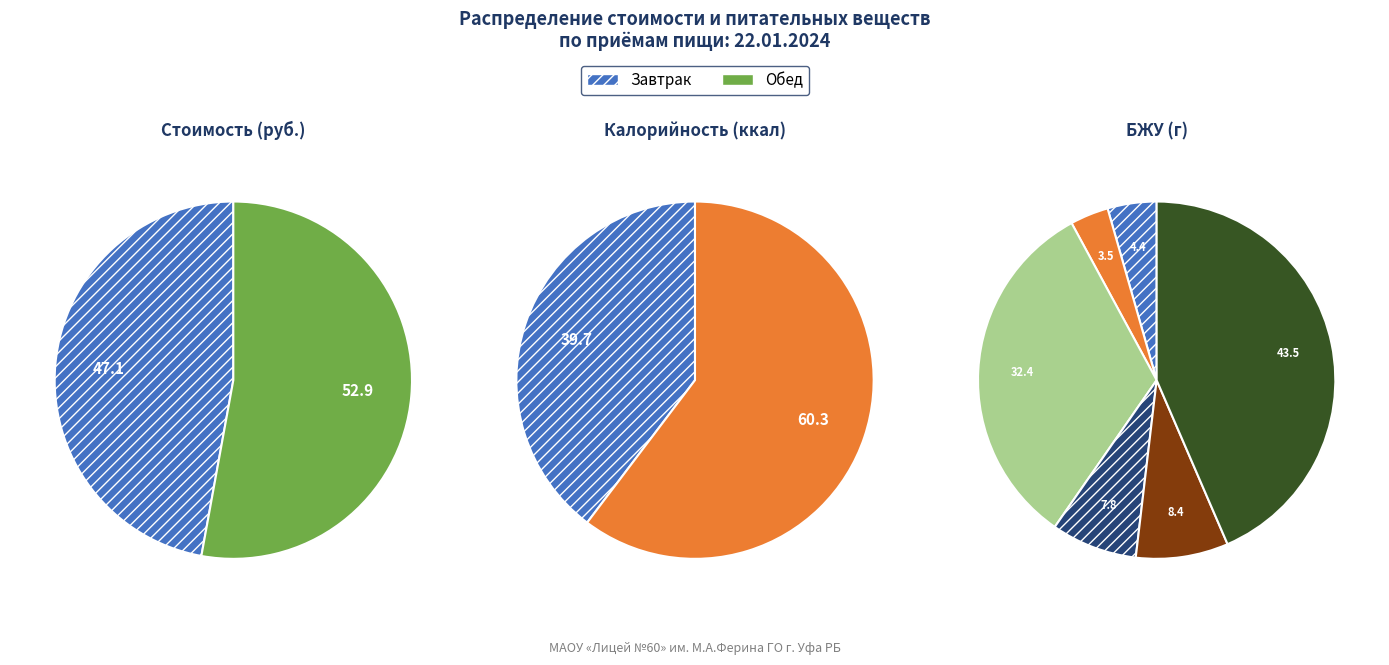

To the nearest percent, what is the difference between the largest and smallest slice percentages?

6%